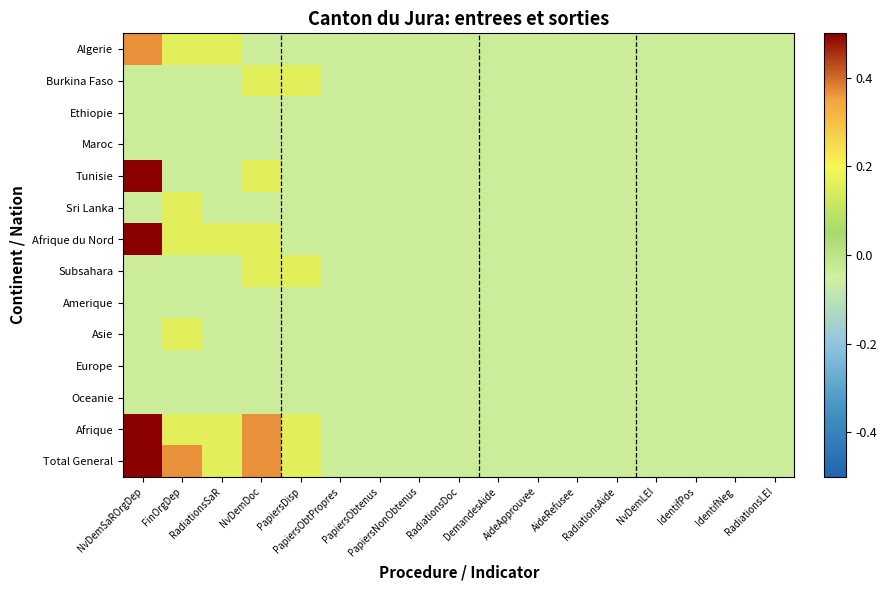

At which category is the sum across all series the highest?

NvDemSaROrgDep